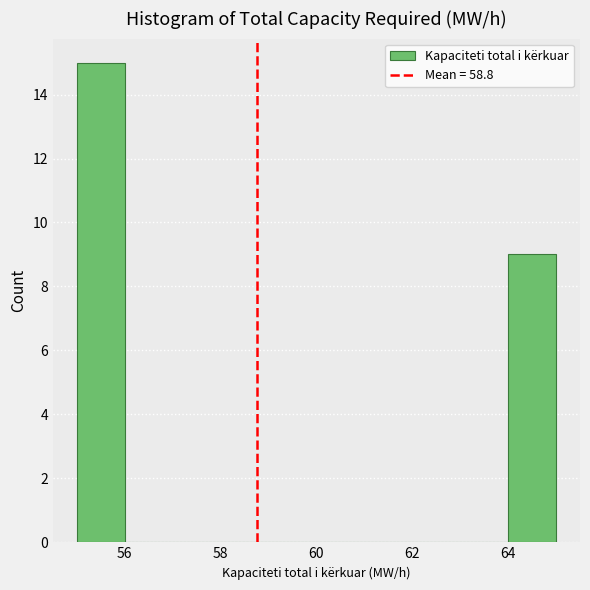

Reading left to right, transcribe this chart: for each bar, give the range it covers on the x-axis and its height. The values are not printed on the chart, so give them approximately, as read against the axis.

55 to 56: 15
56 to 57: 0
57 to 58: 0
58 to 59: 0
59 to 60: 0
60 to 61: 0
61 to 62: 0
62 to 63: 0
63 to 64: 0
64 to 65: 9